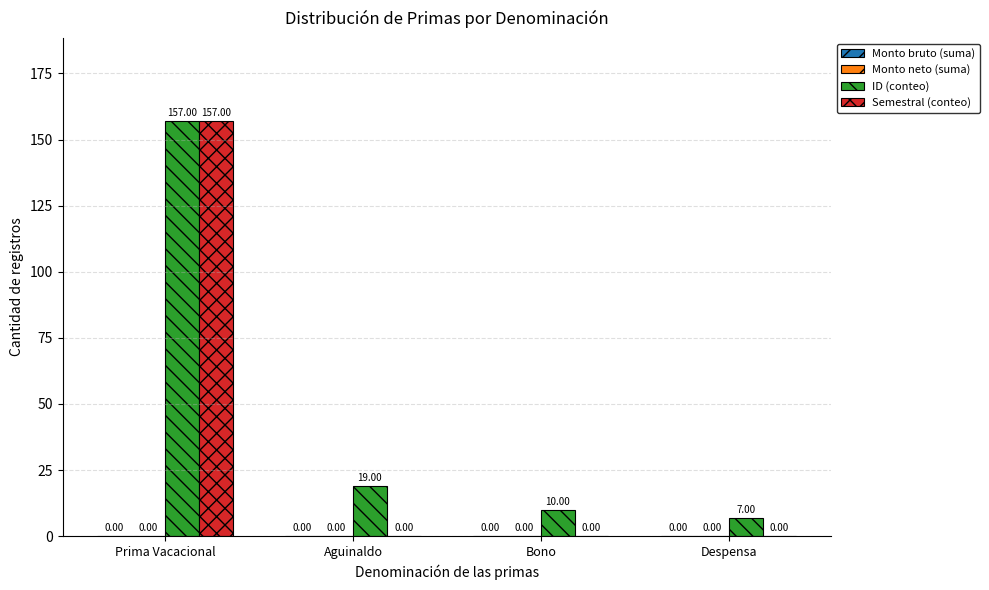

How many distinct data groups are displayed?

2